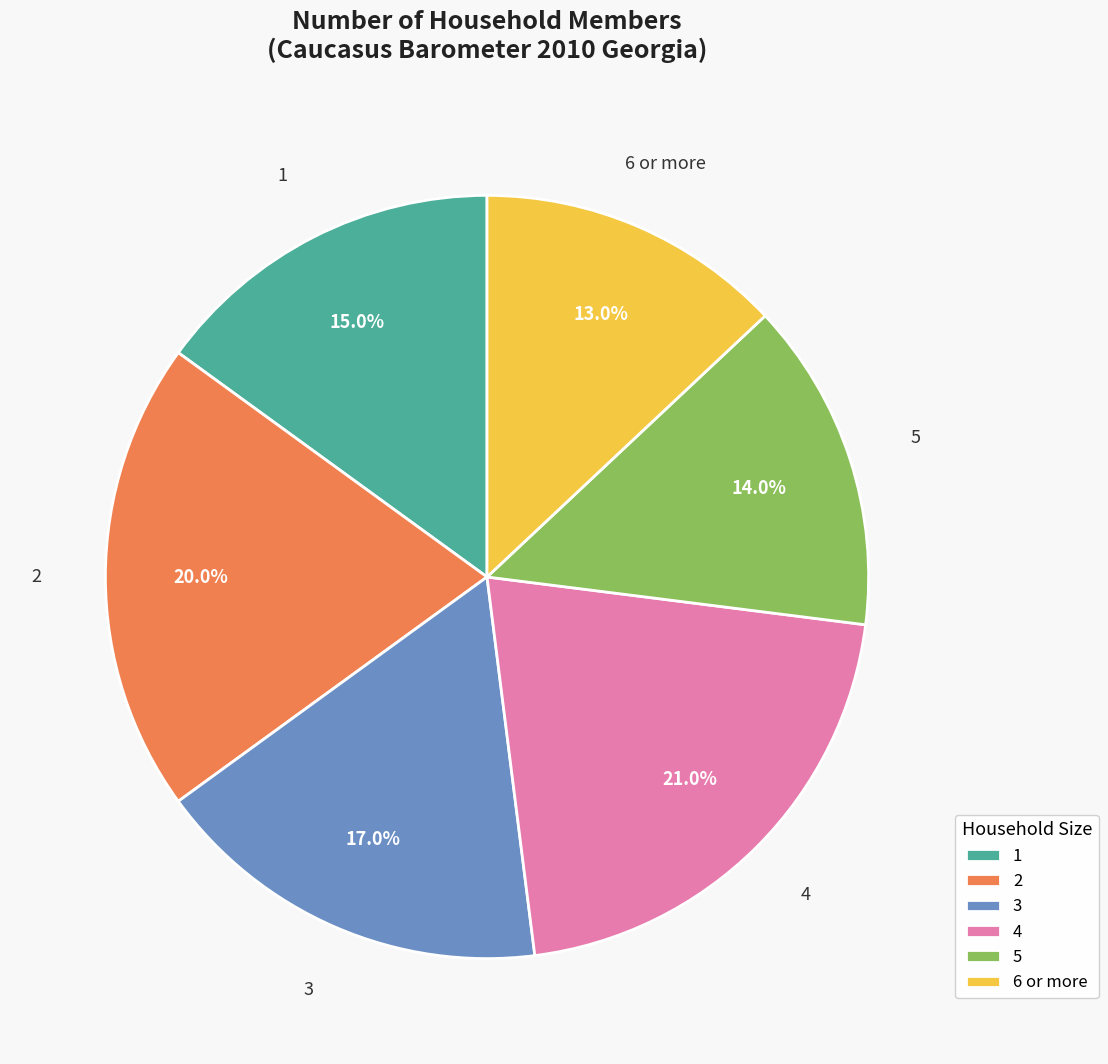

Does 6 or more represent more than half of the total?

No